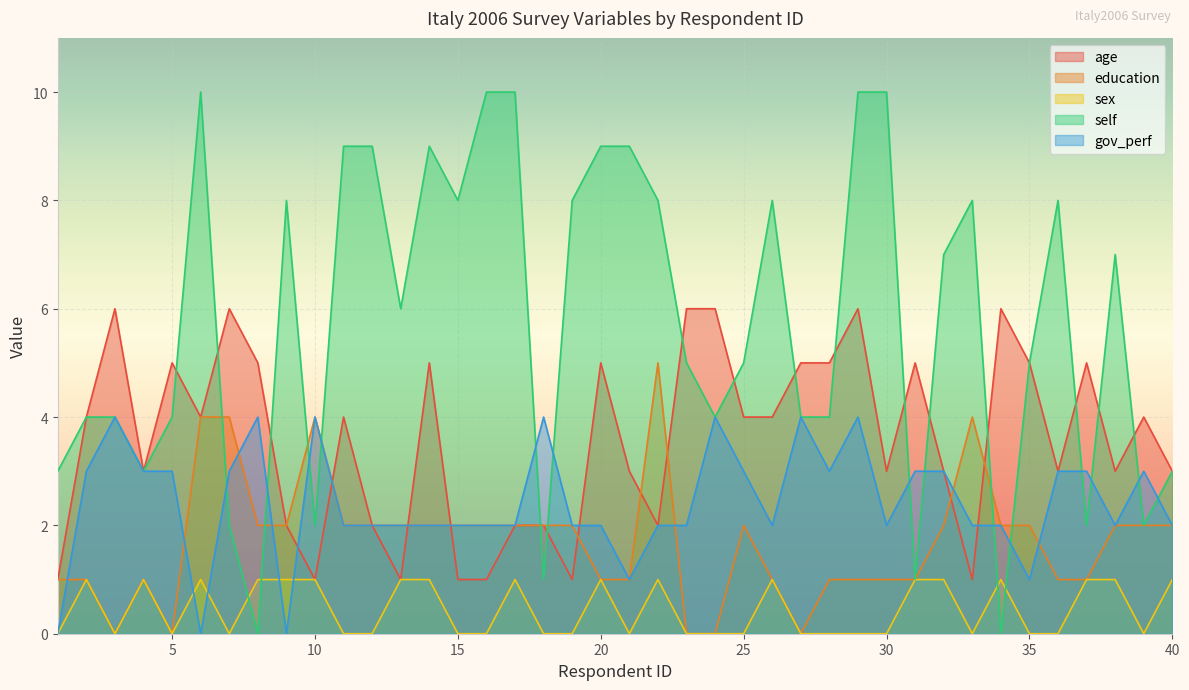

How many positive values does the education series have?

35